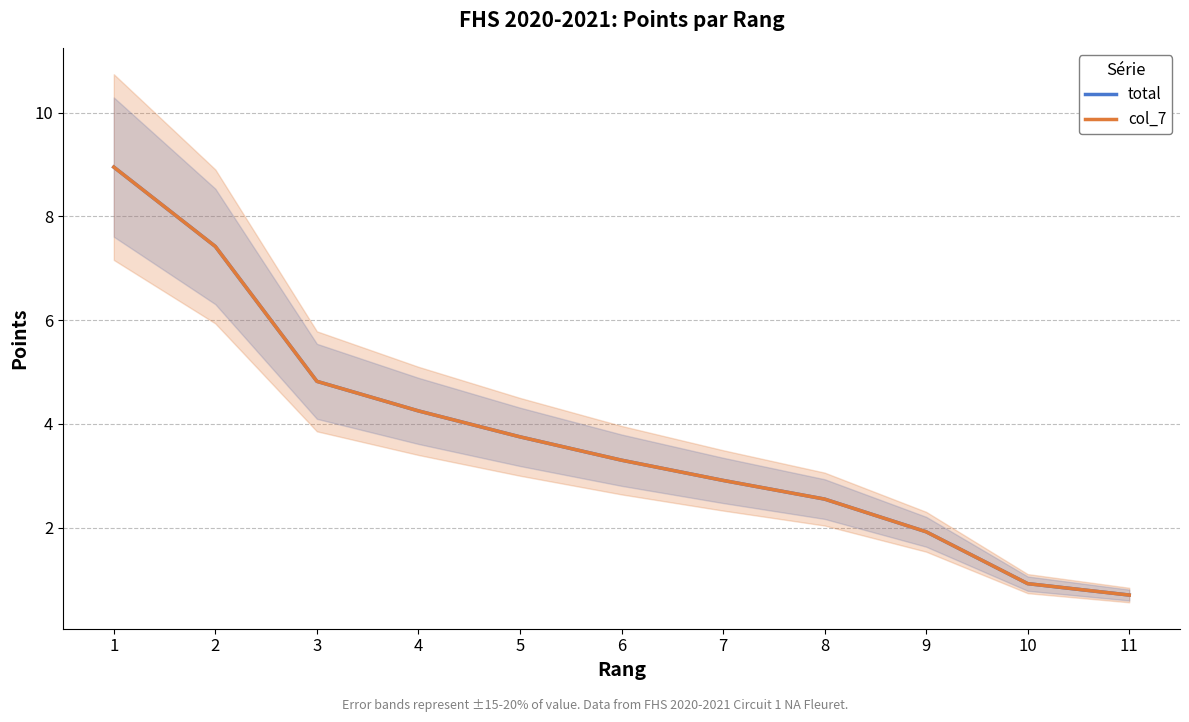

True or false: col_7 and total intersect in this chart.

False